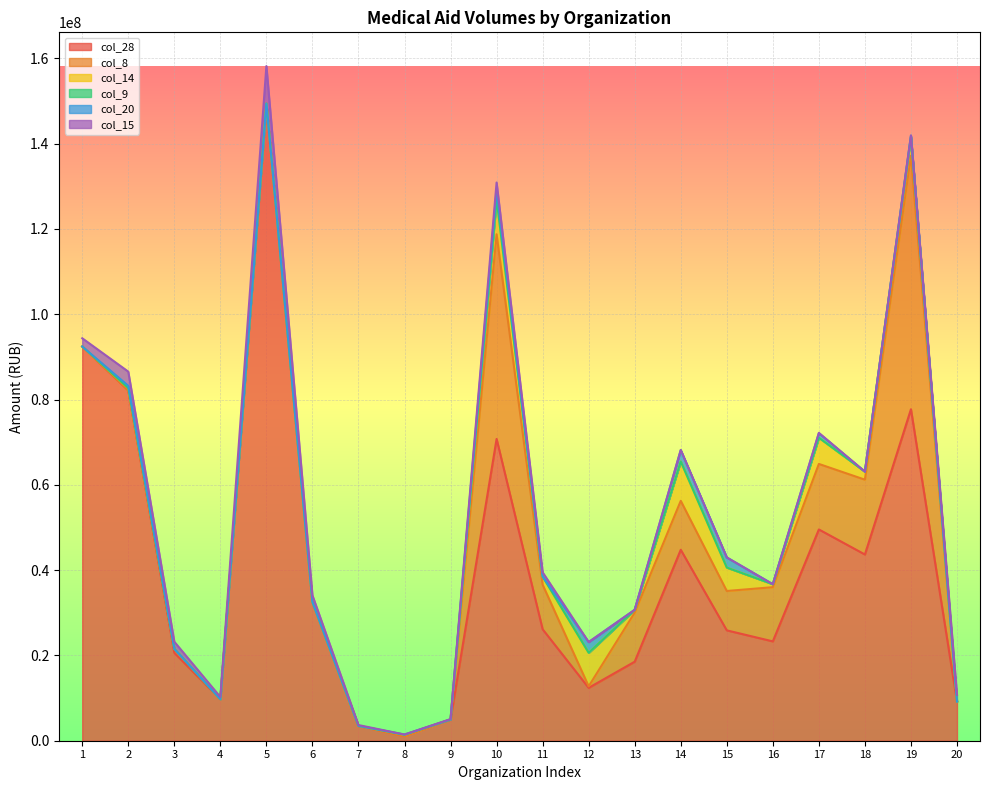

True or false: col_20 and col_28 intersect in this chart.

False